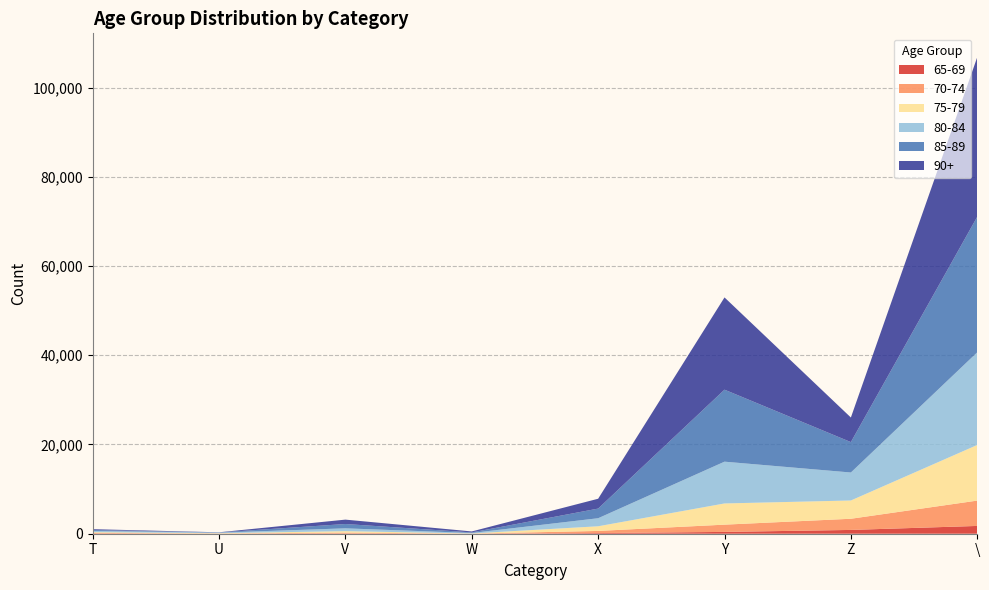

Reading right to left, list all the values displayed in this chart.

65-69: \=1747	Z=850	Y=406	X=149	W=10	V=43	U=9	T=34
70-74: \=5679	Z=2505	Y=1627	X=476	W=10	V=203	U=41	T=147
75-79: \=12465	Z=4096	Y=4751	X=1044	W=38	V=330	U=69	T=169
80-84: \=20771	Z=6272	Y=9366	X=1804	W=107	V=632	U=122	T=278
85-89: \=30387	Z=6813	Y=16136	X=2161	W=130	V=969	U=44	T=208
90+: \=35764	Z=5510	Y=20676	X=2205	W=216	V=983	U=35	T=183